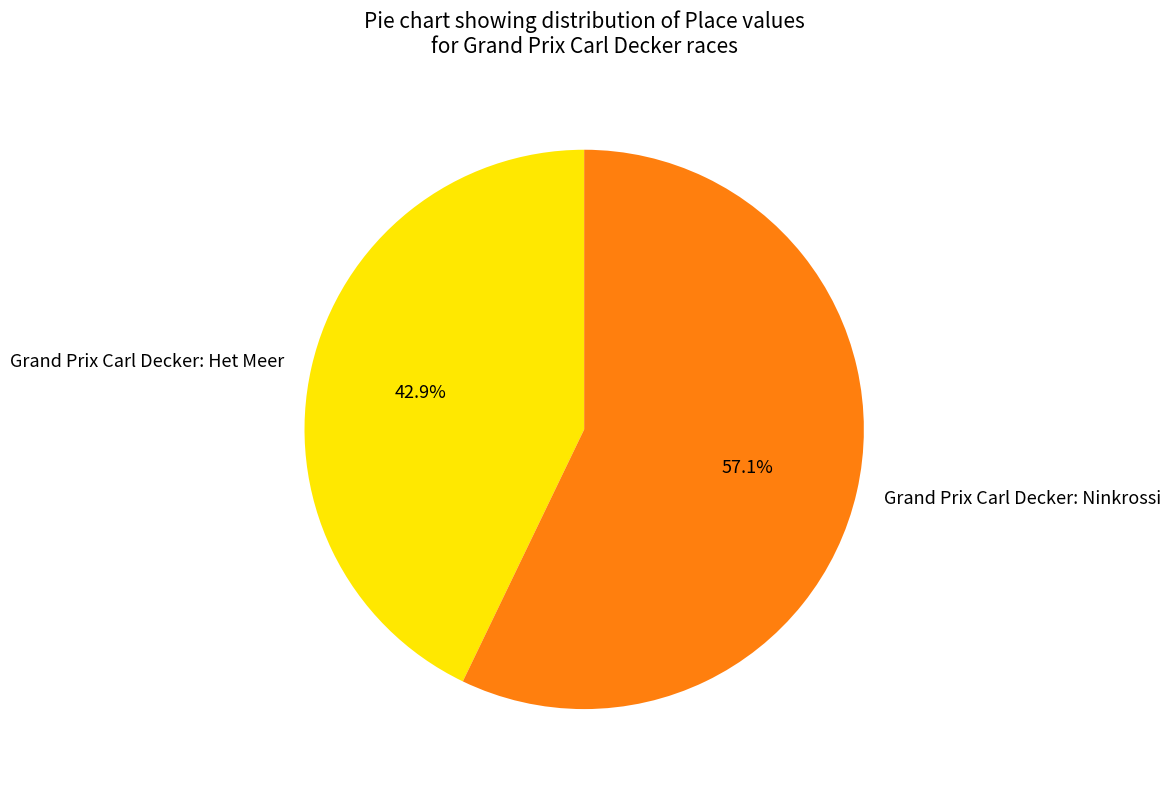

To the nearest percent, what portion does Grand Prix Carl Decker: Ninkrossi represent?

57%